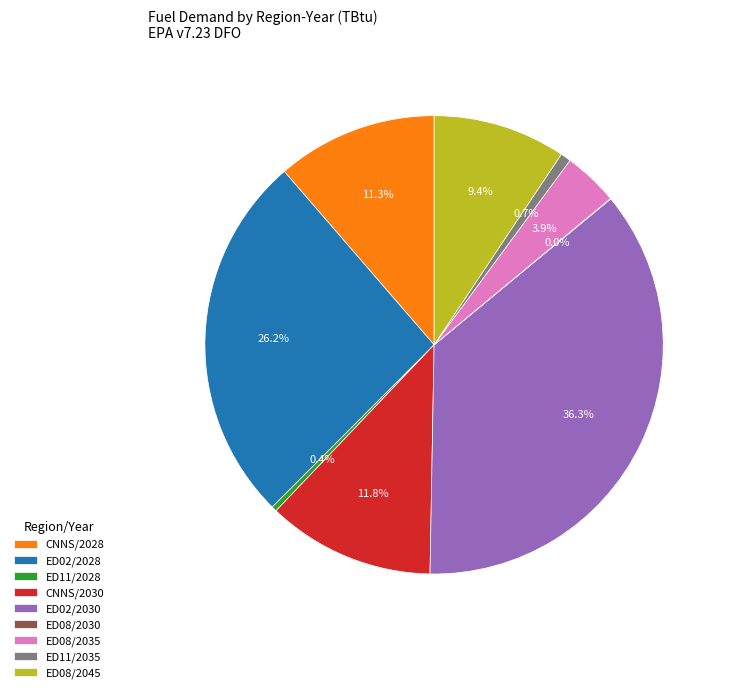

How much of the chart is everything except ED08/2035?

96.1%